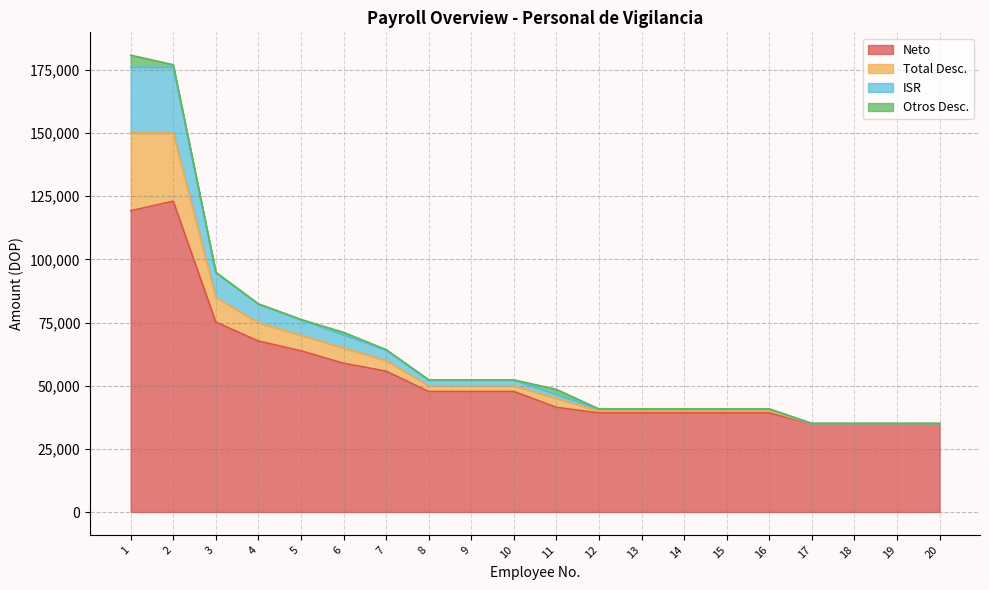

The Neto series shows 26214.9 at 11. True or false?

False